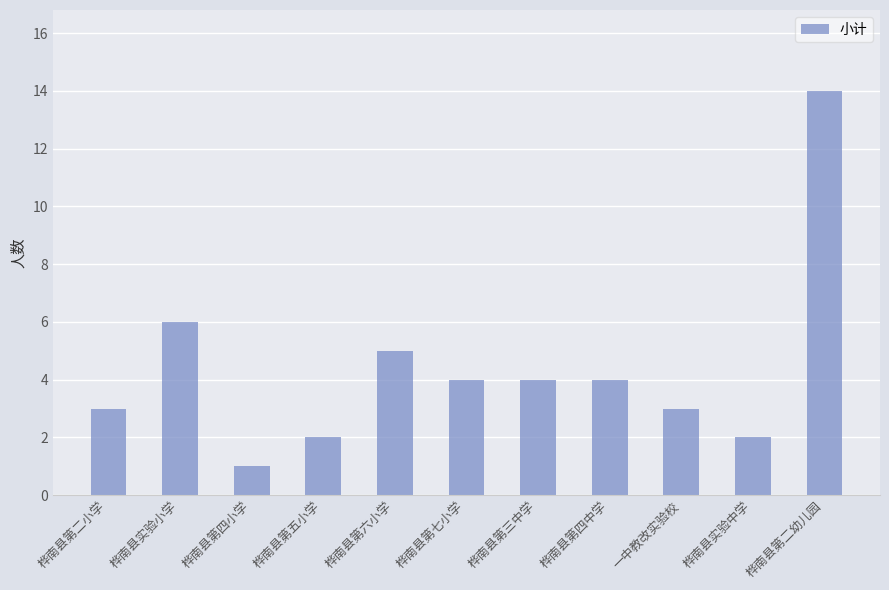

At which label is the value closest to 7?

桦南县实验小学